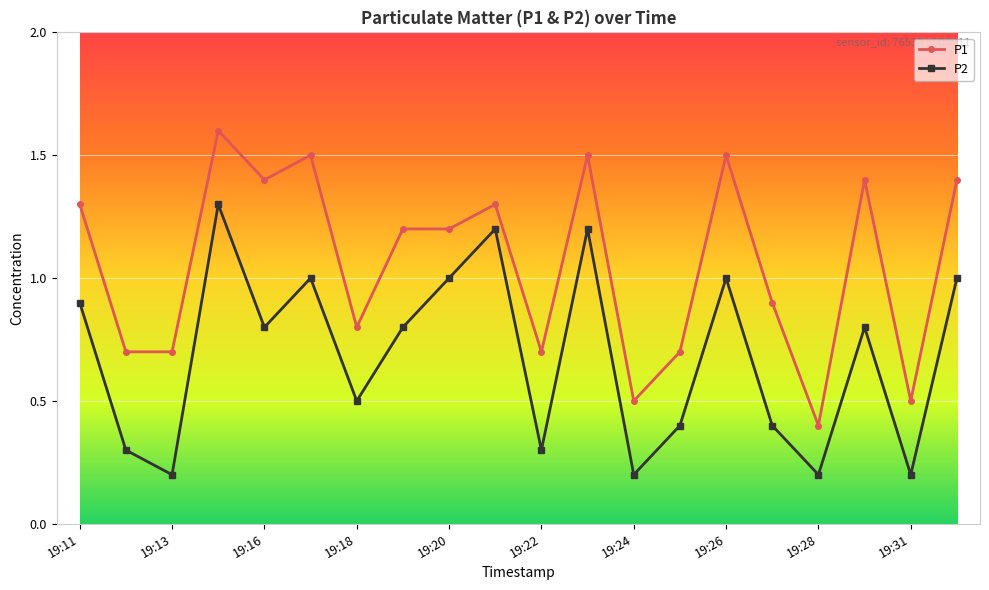

What is the maximum value shown in the chart?

1.6